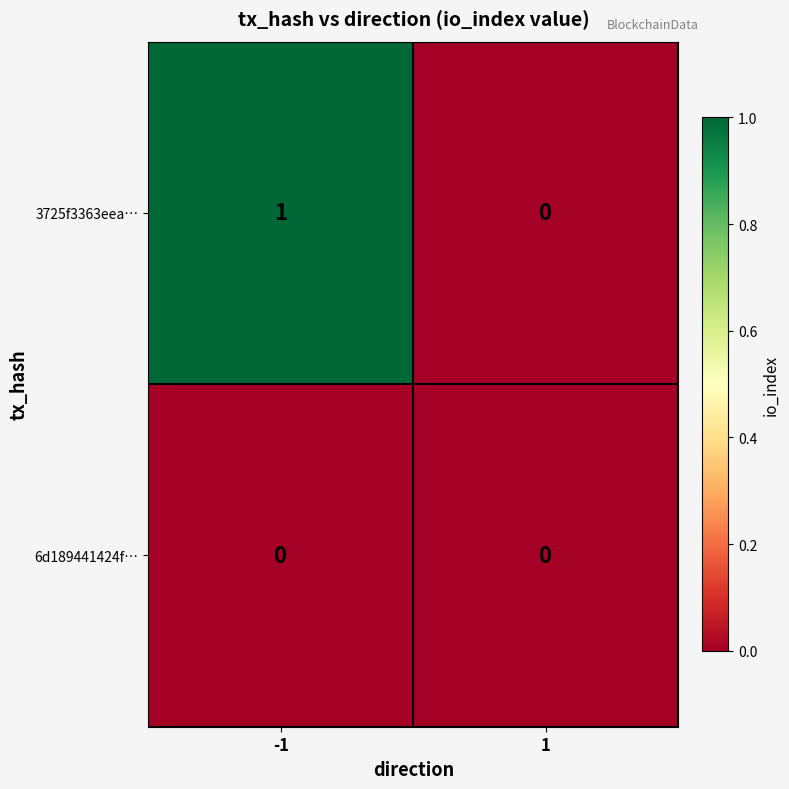

Reading right to left, extract all data points from this chart.

3725f3363eea…: 0	1
6d189441424f…: 0	0